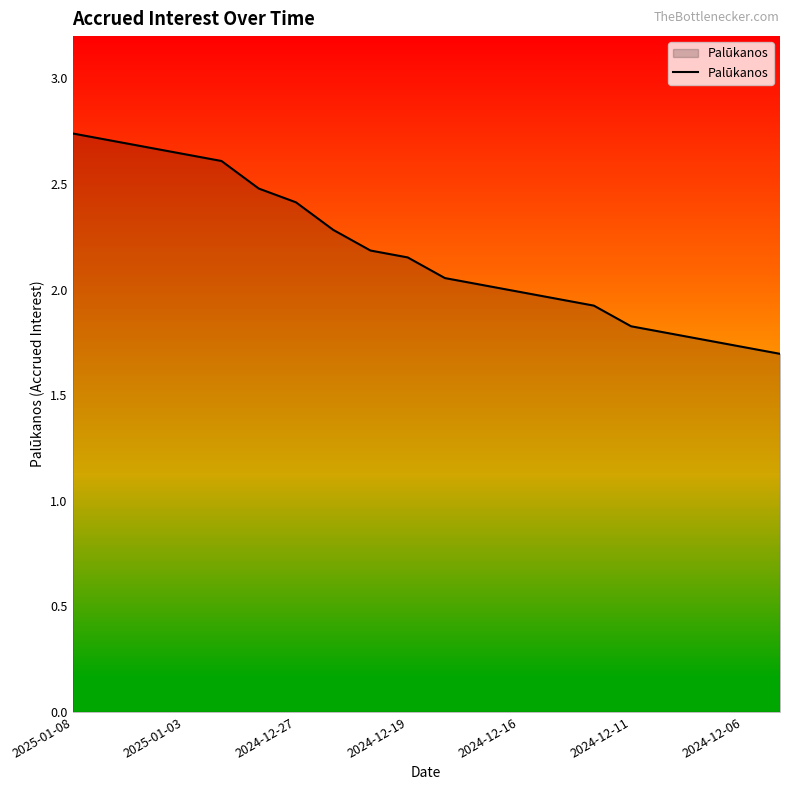

What is the difference between the second highest and minimum values?

1.0